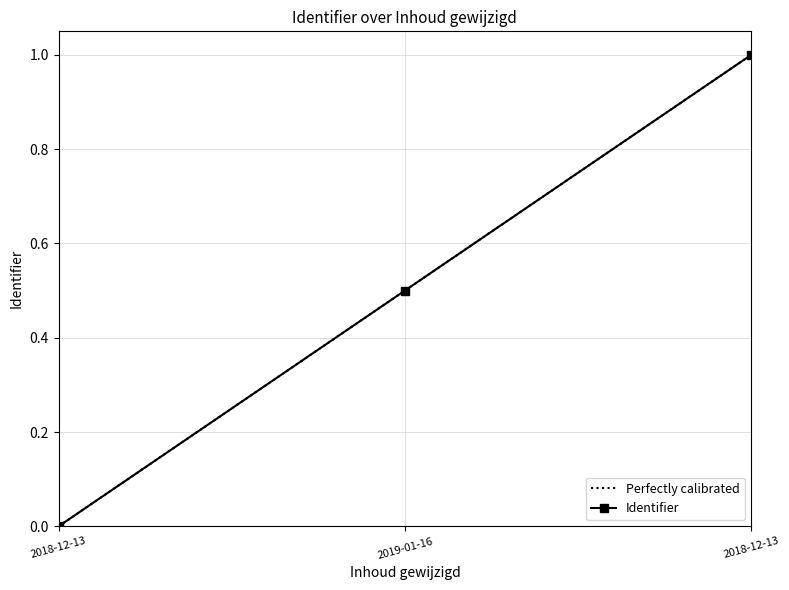

What is the greatest value displayed?

1.0